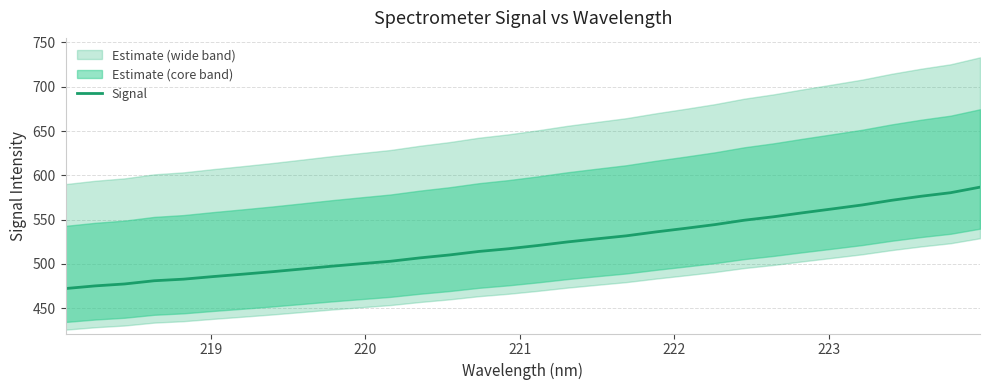

What is the average value?

522.6